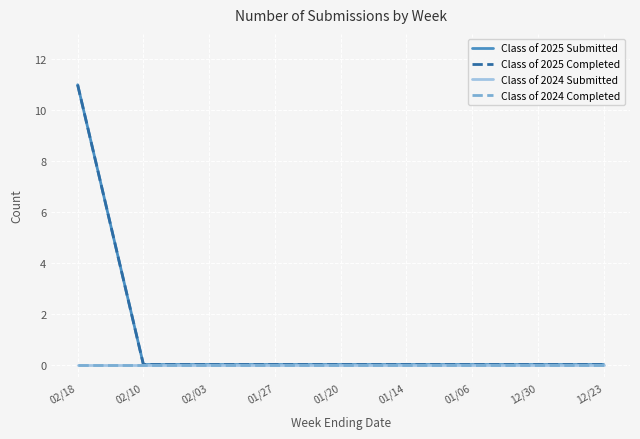

Between 02/03 and 12/30, which series saw the biggest shift?

Class of 2025 Submitted